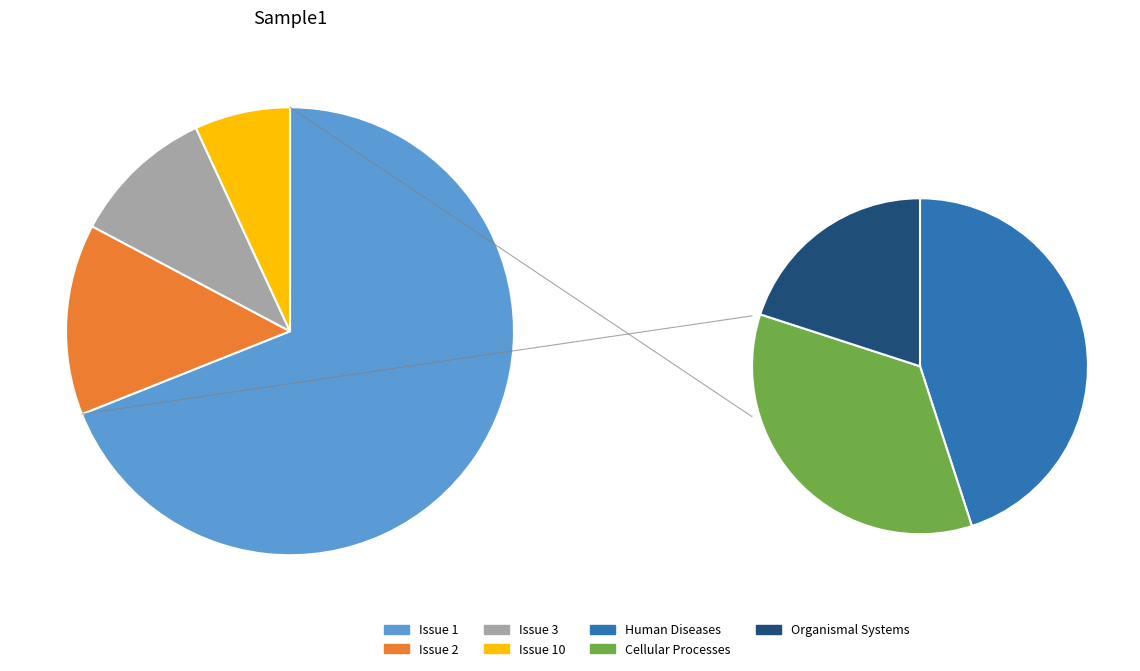

Which category accounts for the majority?

Issue 1